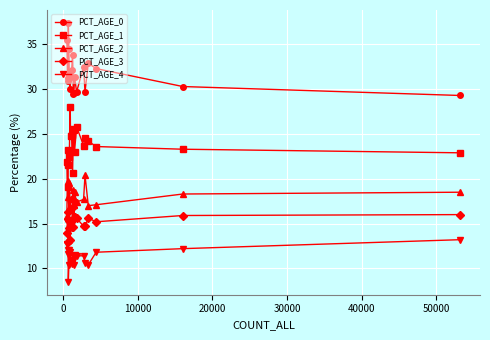

Does the chart display data point markers on the line(s)?

Yes